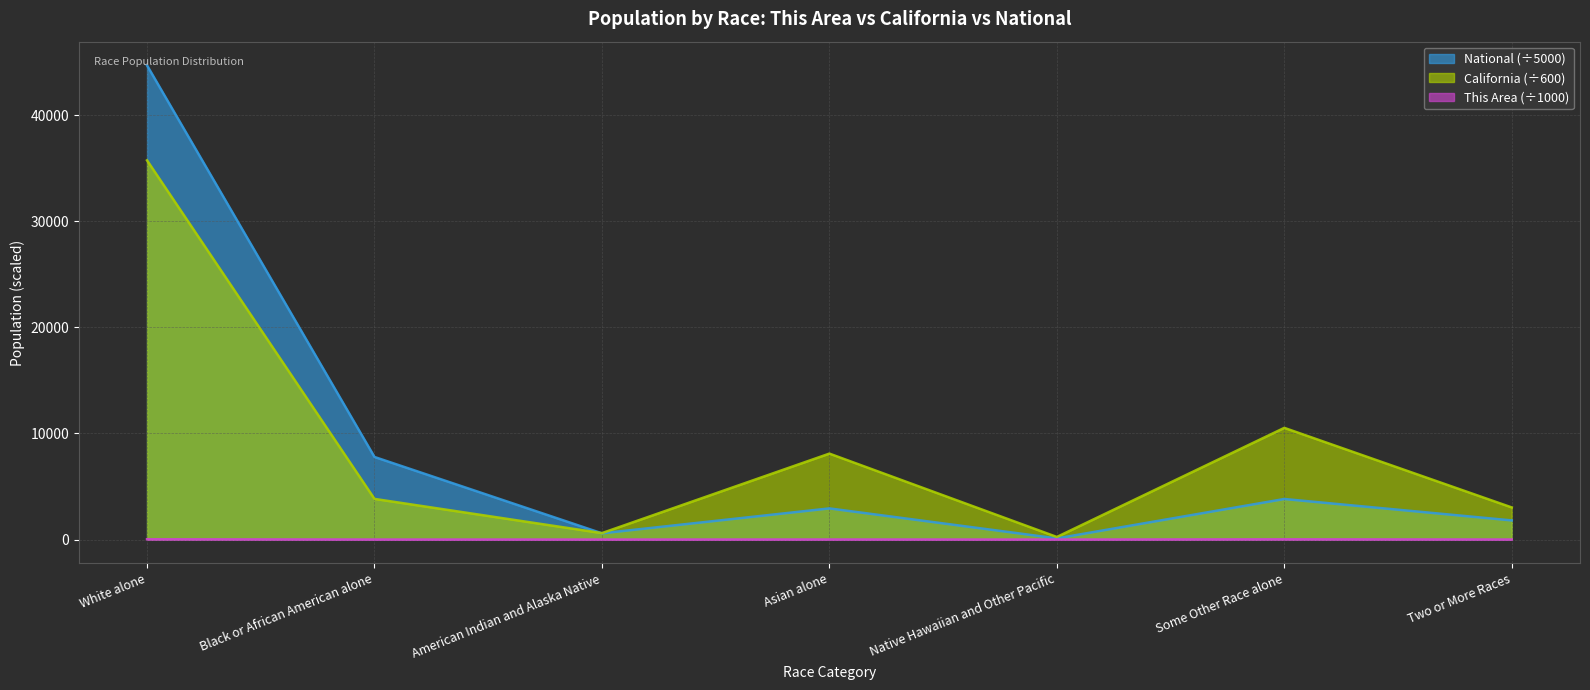

Which series has the widest spread of values?

National